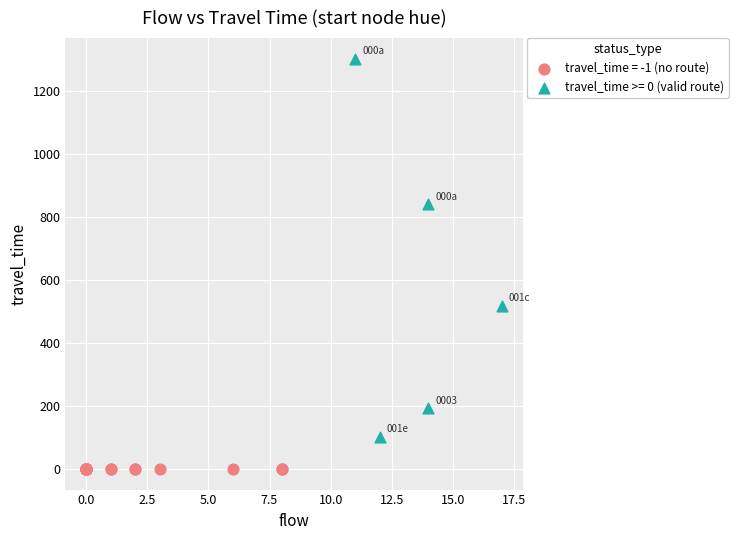

Which series contains the lowest Y value?

travel_time = -1 (no route)